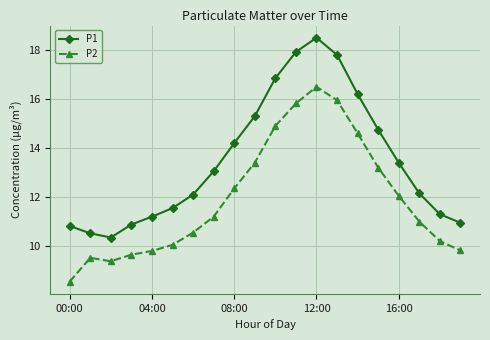

Count the number of categories in the chart.

20